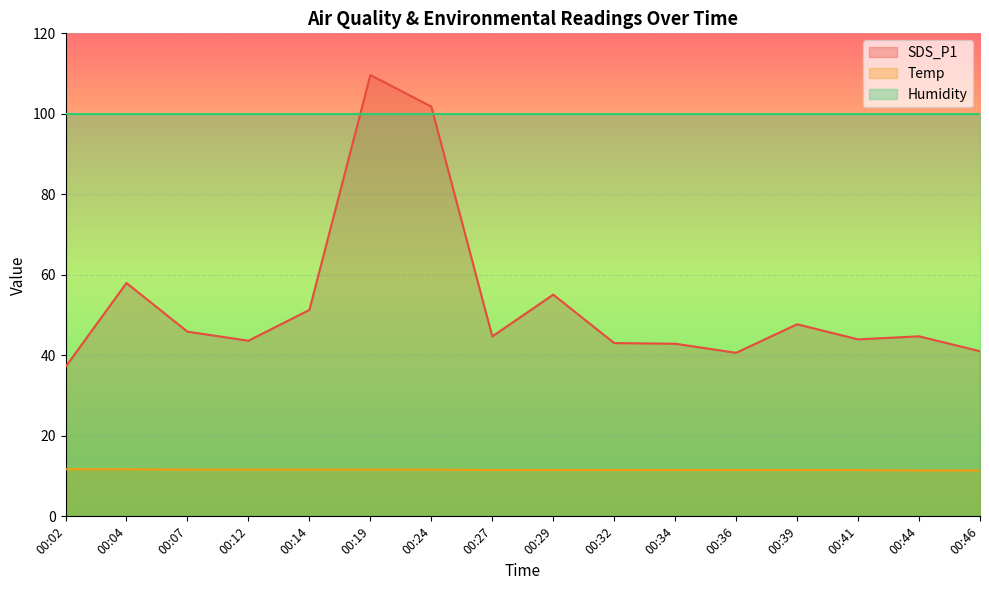

True or false: SDS_P1 has more than 2 points higher than both neighbors.

True